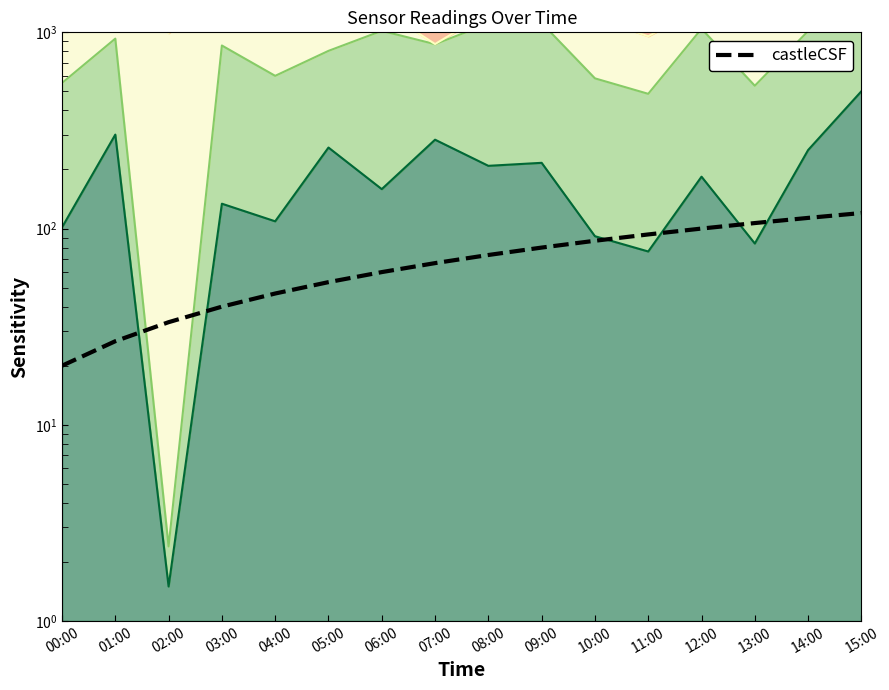

What is the value of the 3rd point from the left?

33.3